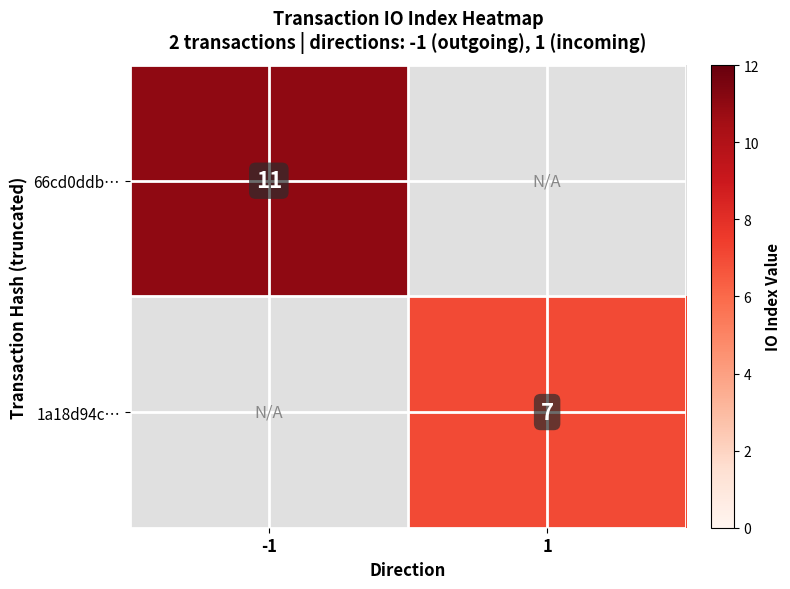

At how many categories does at least one series exceed 8?

1